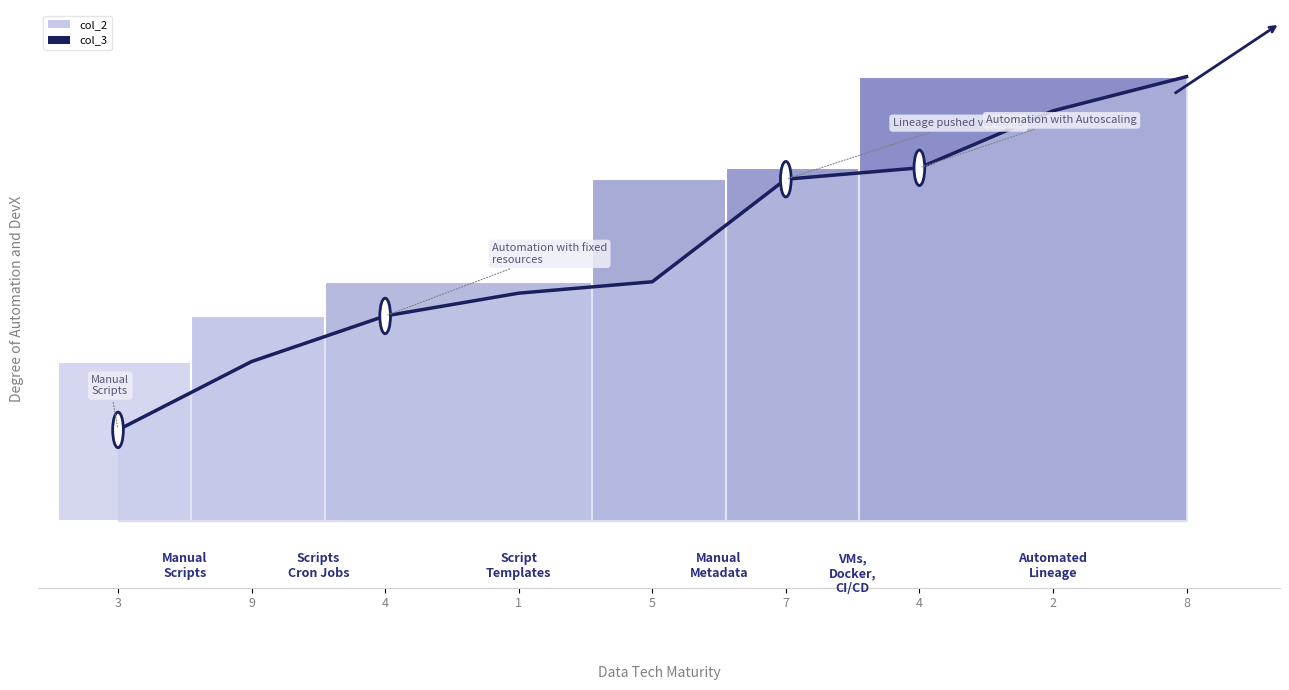

Which label corresponds to the smallest value in the chart?

3